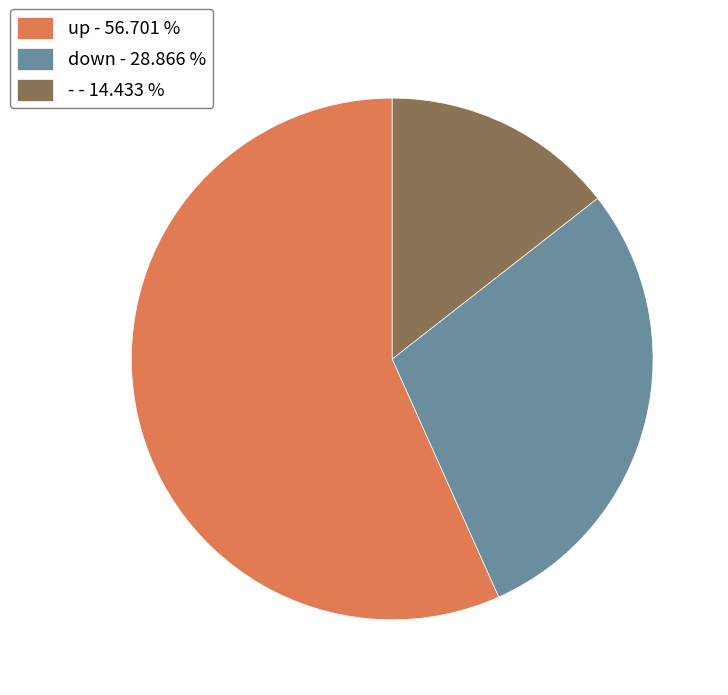

Is up the majority of the pie?

Yes